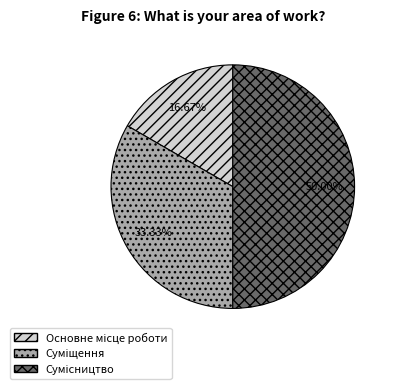

How many segments does this pie chart have?

3